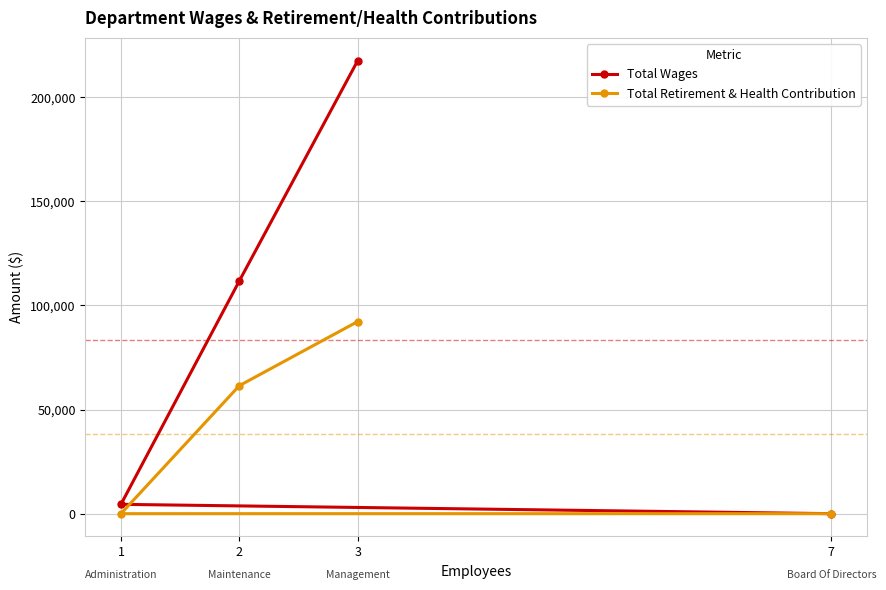

What is the difference between the maximum and second lowest values in the Total Wages series?

213133